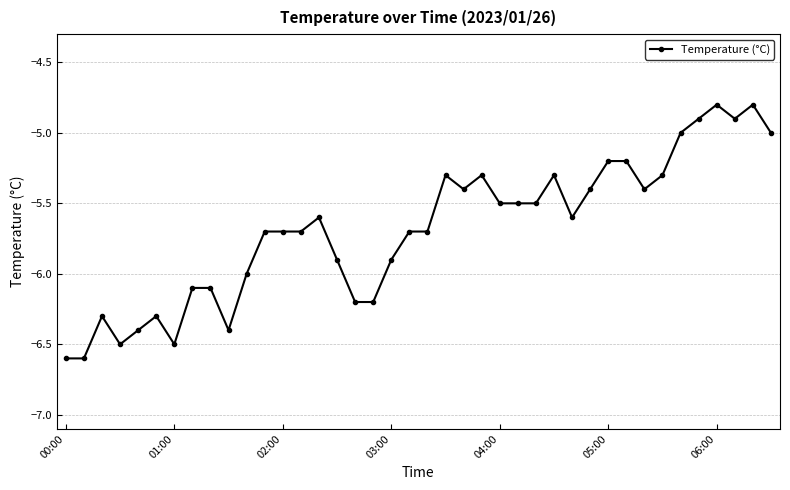

What is the smallest value displayed?

-6.6